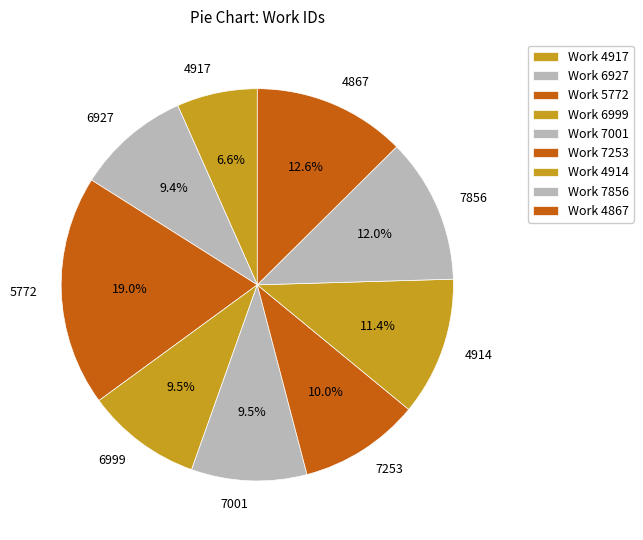

Between 7253 and 5772, which is larger?

5772